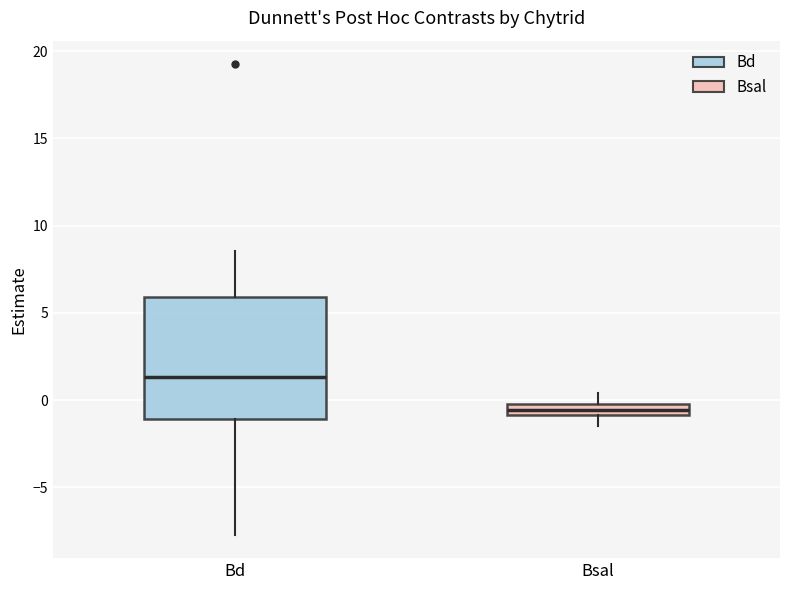

Which box is the tallest, from its lower edge to its upper edge?

Bd